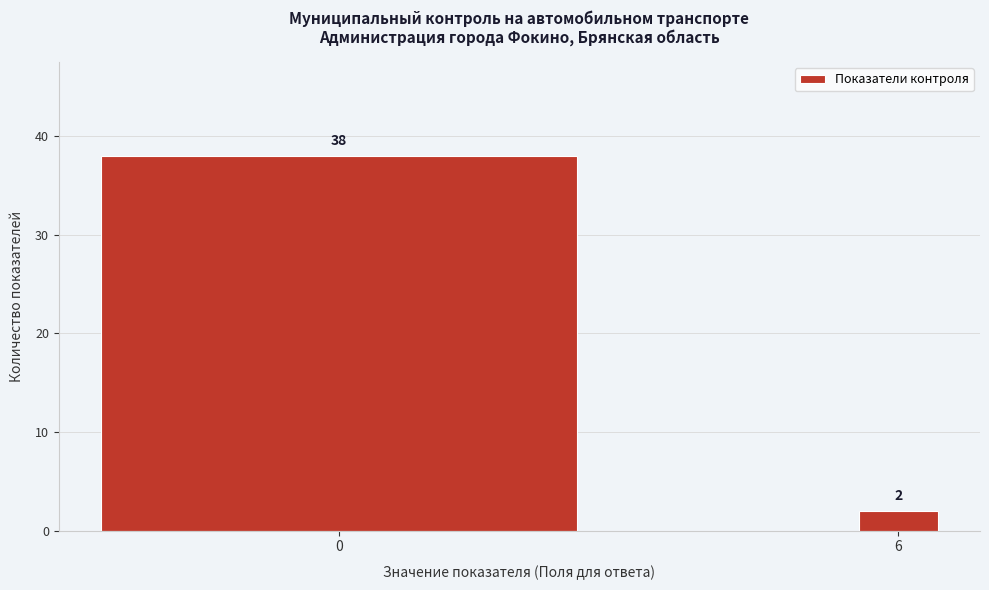

Reading left to right, what are all the values shown in this chart?

38	2